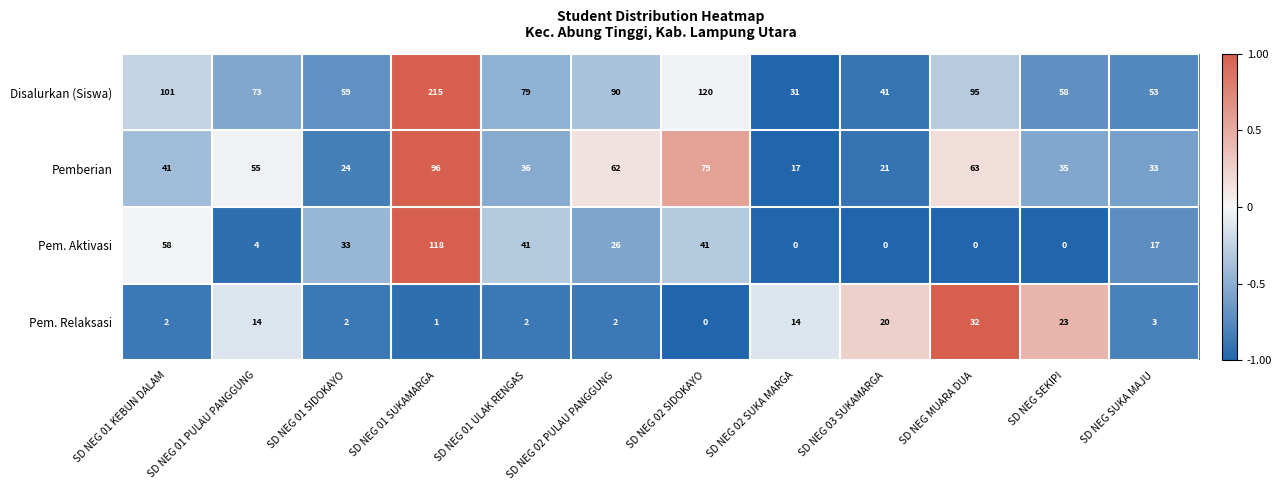

What is the sum of the Pemberian values at SD NEG 02 SIDOKAYO and SD NEG 01 ULAK RENGAS?

115